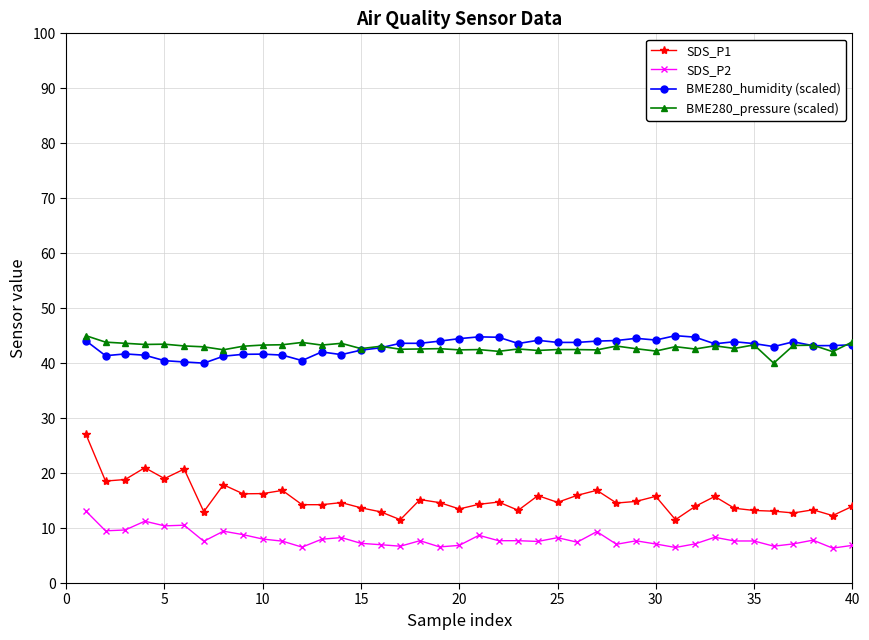

How many series are shown in this chart?

4